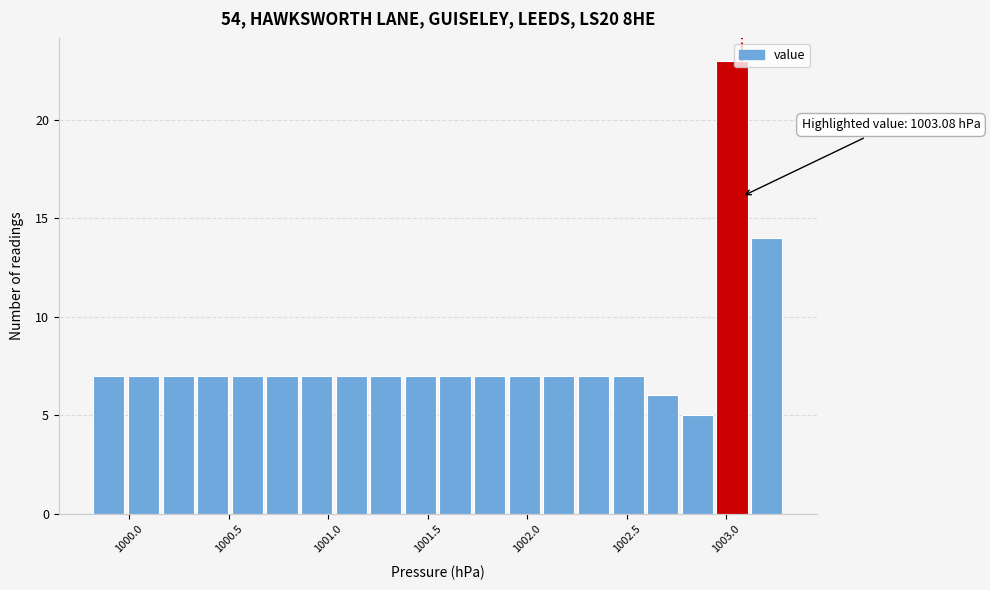

Around what value on the x-axis is the tallest bar? Give the approximate position of its centre, as read against the axis.

1003.05